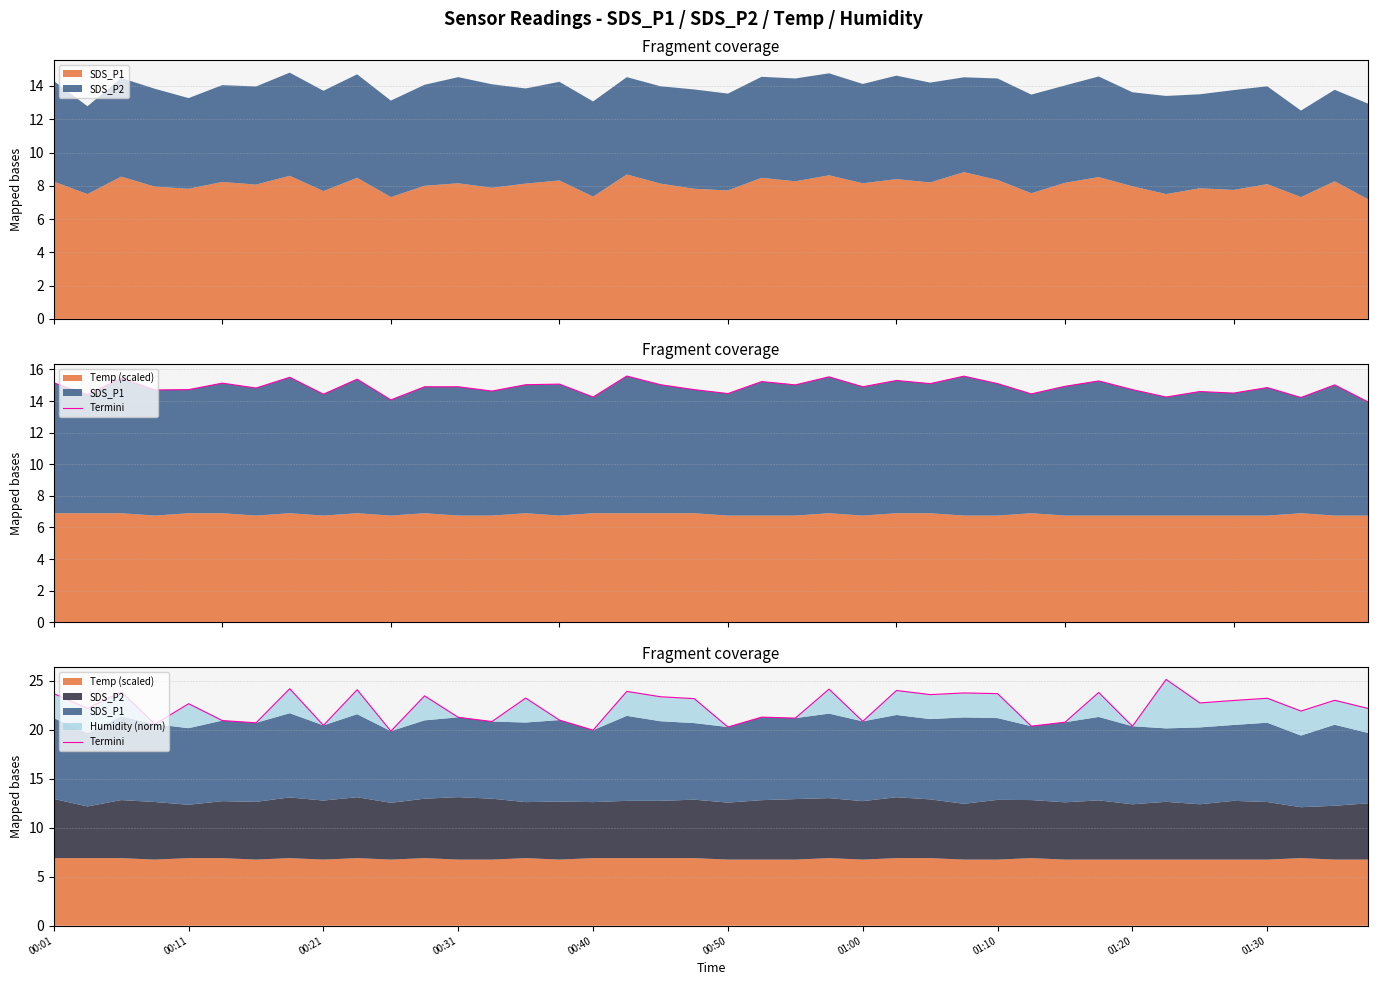

What is the change in value from 00:01 to 21?

-2.4